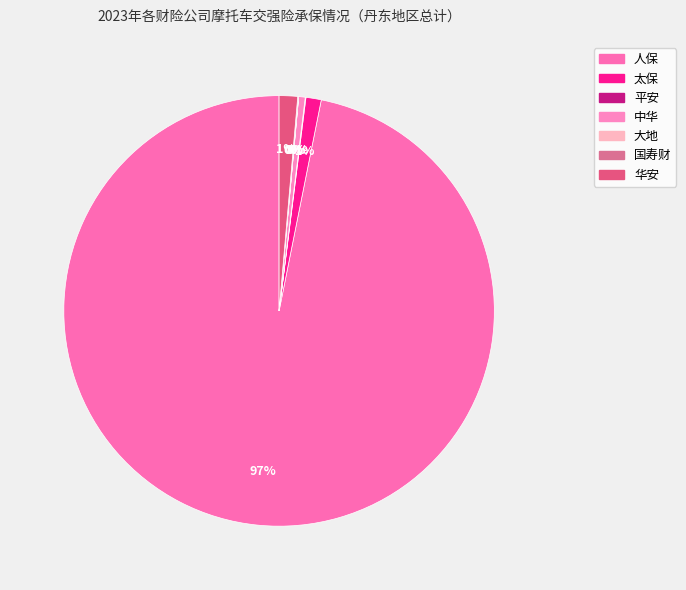

To the nearest percent, what is the average slice percentage?

14%